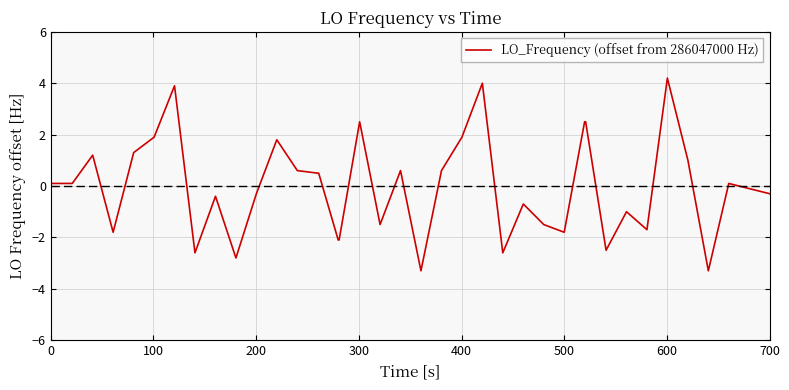

How many negative values are there?

19